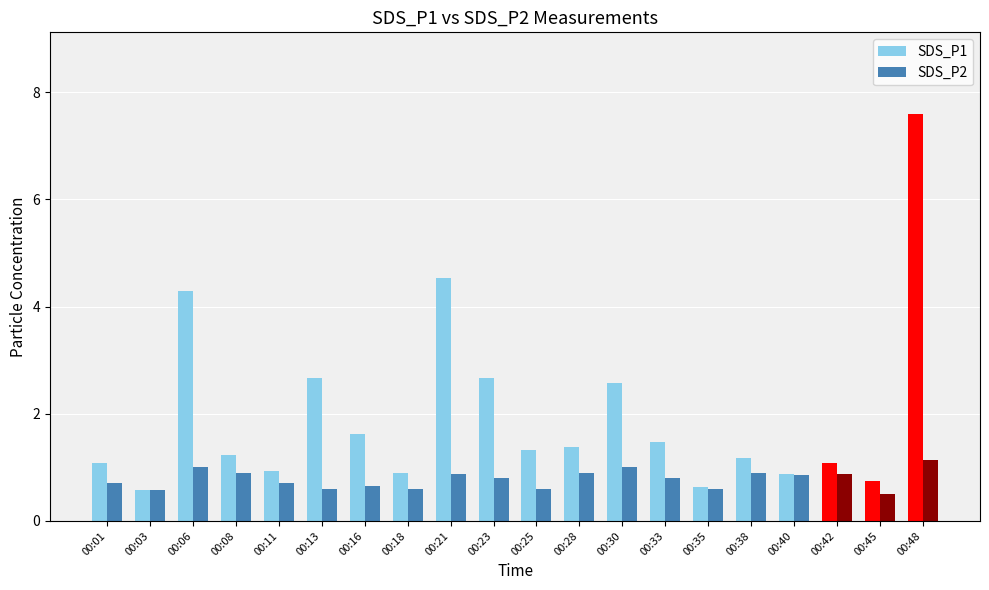

At which category is the sum across all series the highest?

00:48